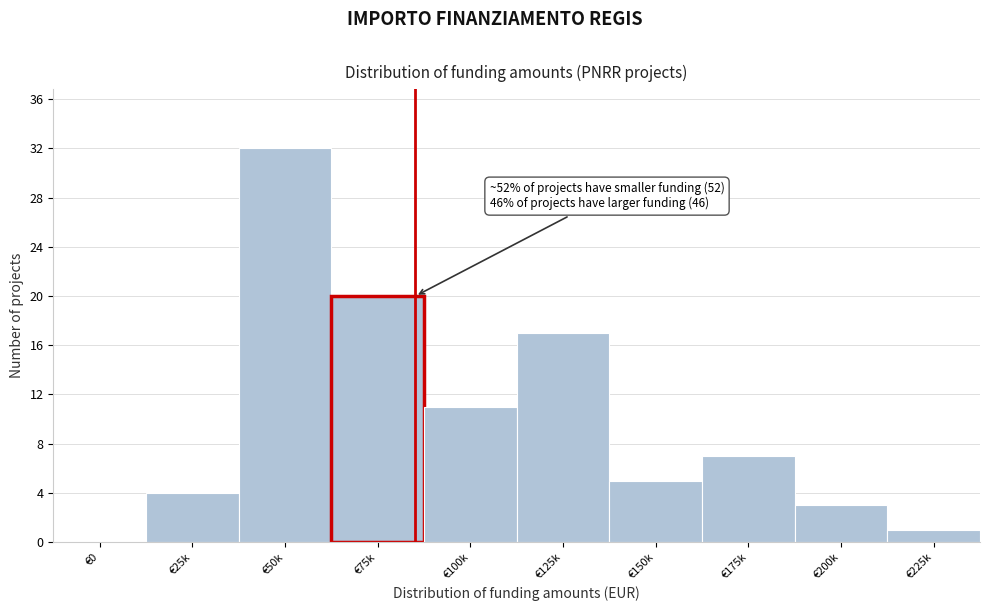

Reading right to left, transcribe all the data shown in this chart.

€225k=1	€200k=3	€175k=7	€150k=5	€125k=17	€100k=11	€75k=20	€50k=32	€25k=4	€0=0